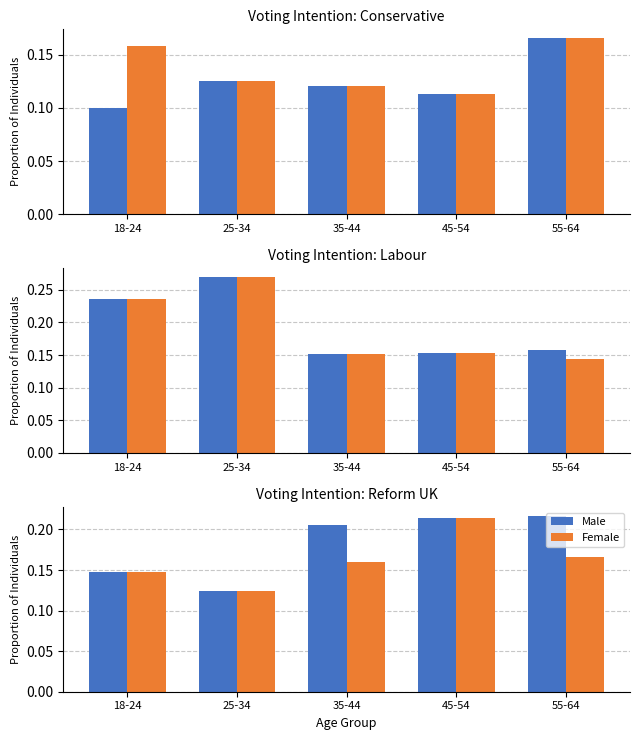

The value of Male at 18-24 is 0.2. True or false?

False